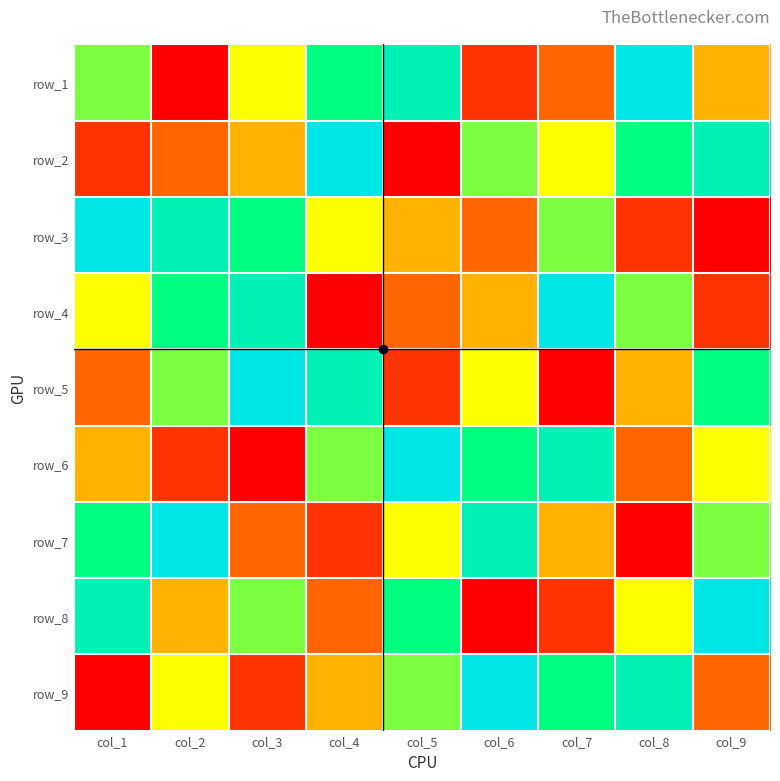

Which category has the lowest value across all series?

col_2